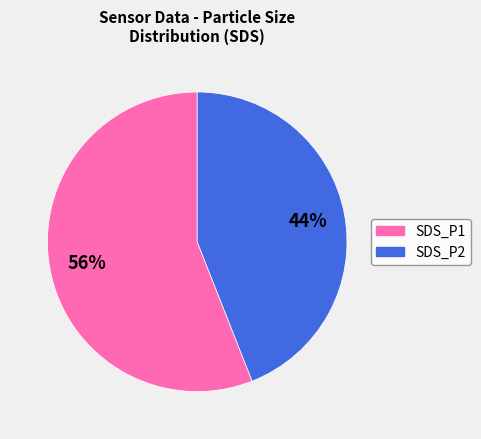

How many segments does this pie chart have?

2